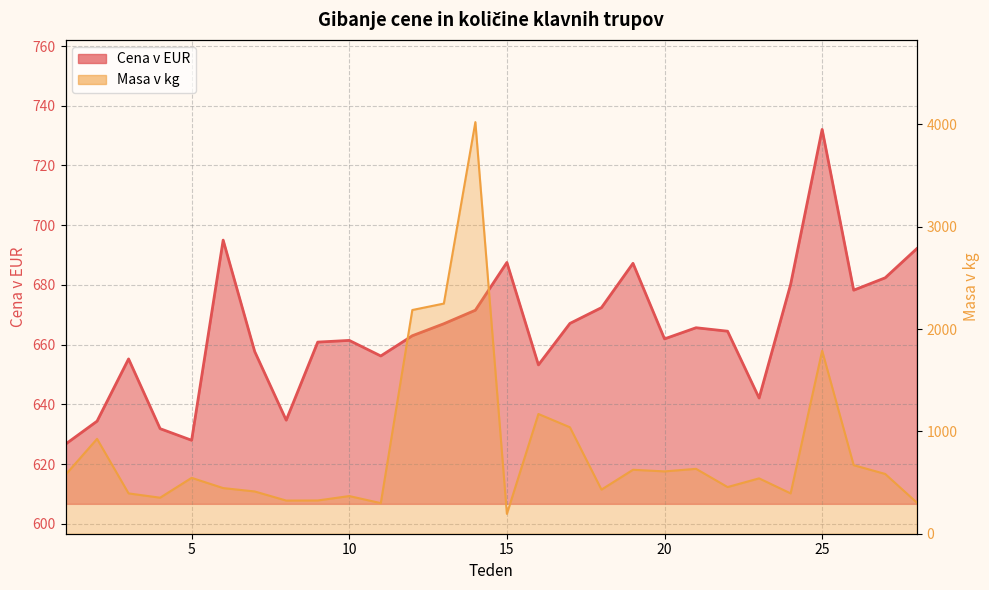

Reading left to right, extract all data points from this chart.

Cena v EUR: 1=626.7	2=634.4	3=655.2	4=631.9	5=628.0	6=695.0	7=657.7	8=634.7	9=660.9	10=661.4	11=656.2	12=663.0	13=667.0	14=671.5	15=687.5	16=653.2	17=667.1	18=672.4	19=687.2	20=661.9	21=665.7	22=664.5	23=642.1	24=680.2	25=732.1	26=678.2	27=682.4	28=692.1
Masa v kg: 1=576.0	2=927.0	3=394.0	4=352.0	5=546.0	6=446.0	7=413.0	8=324.0	9=325.0	10=368.0	11=299.0	12=2186.0	13=2249.0	14=4022.0	15=194.0	16=1170.0	17=1040.0	18=431.0	19=625.0	20=609.0	21=634.0	22=456.0	23=541.0	24=394.0	25=1788.0	26=670.0	27=584.0	28=305.0